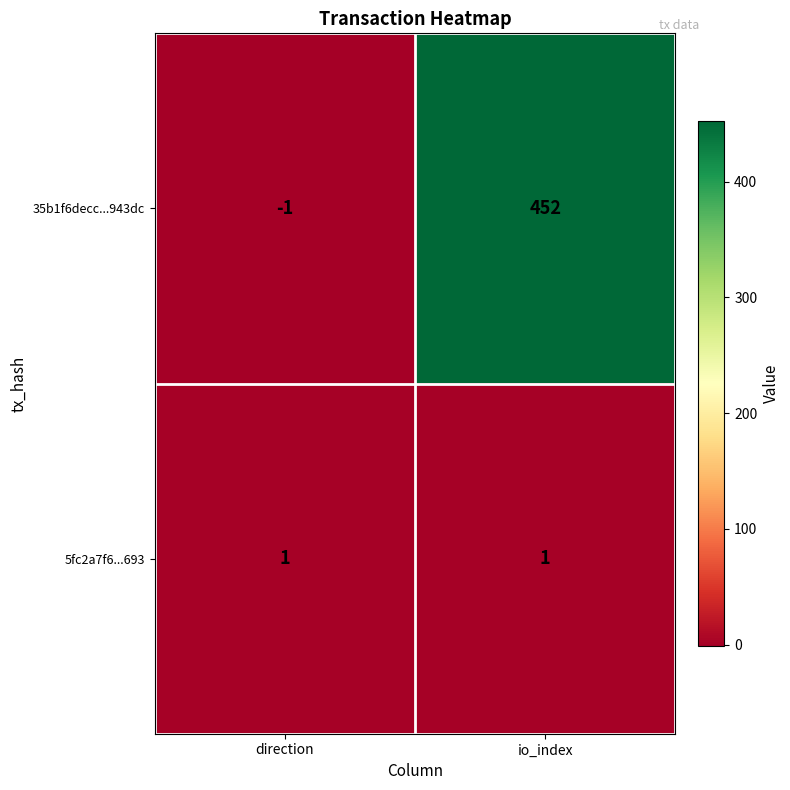

Reading left to right, extract all data points from this chart.

35b1f6decc...943dc: -1	452
5fc2a7f6...693: 1	1